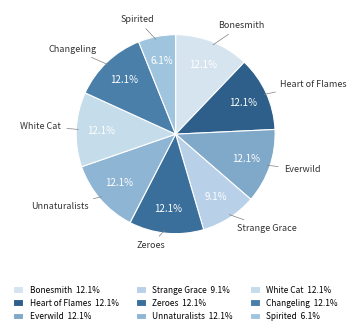

How many slices are in this pie chart?

9